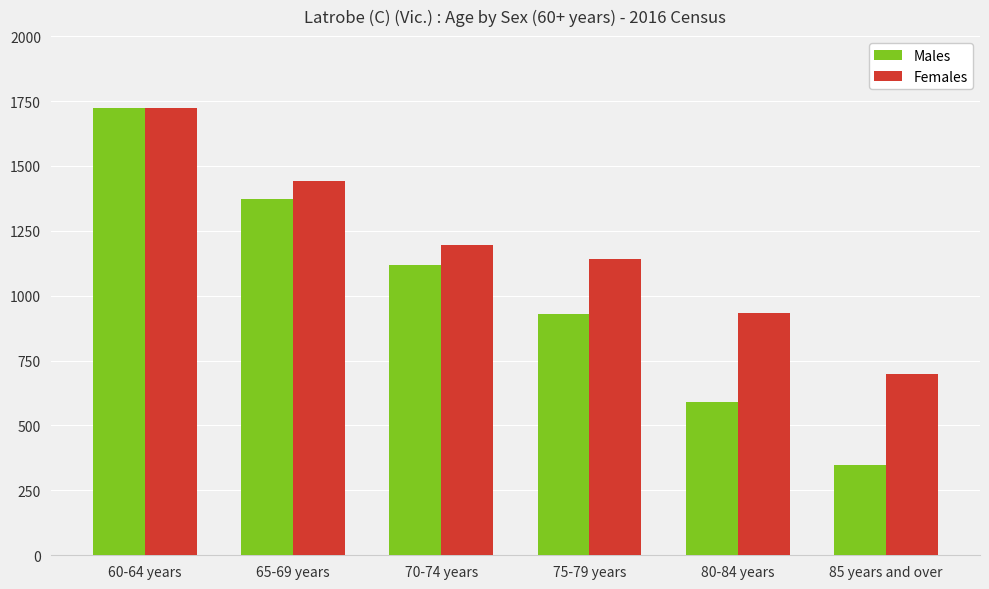

Which label corresponds to the smallest value in the chart?

85 years and over